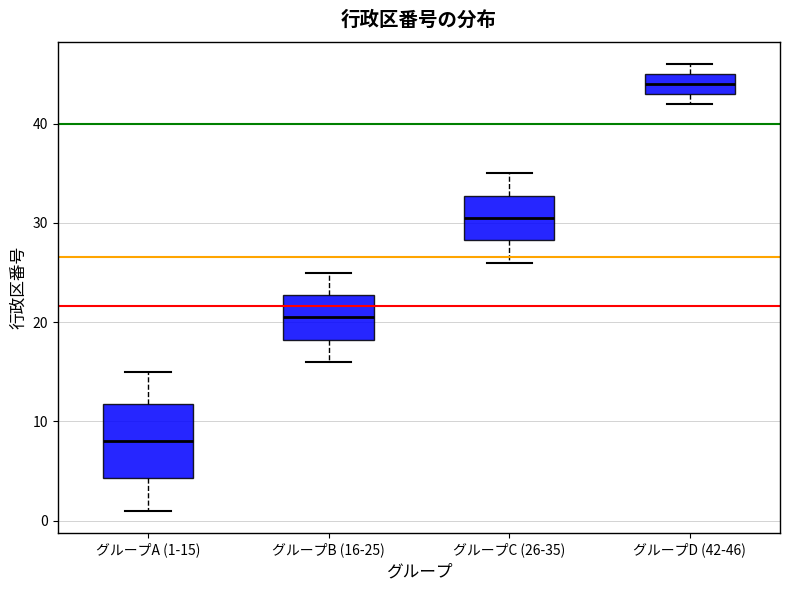

Where is the lower edge of the box for グループC (26-35) on the y-axis? The values are not printed on the chart, so give them approximately, as read against the axis.

28